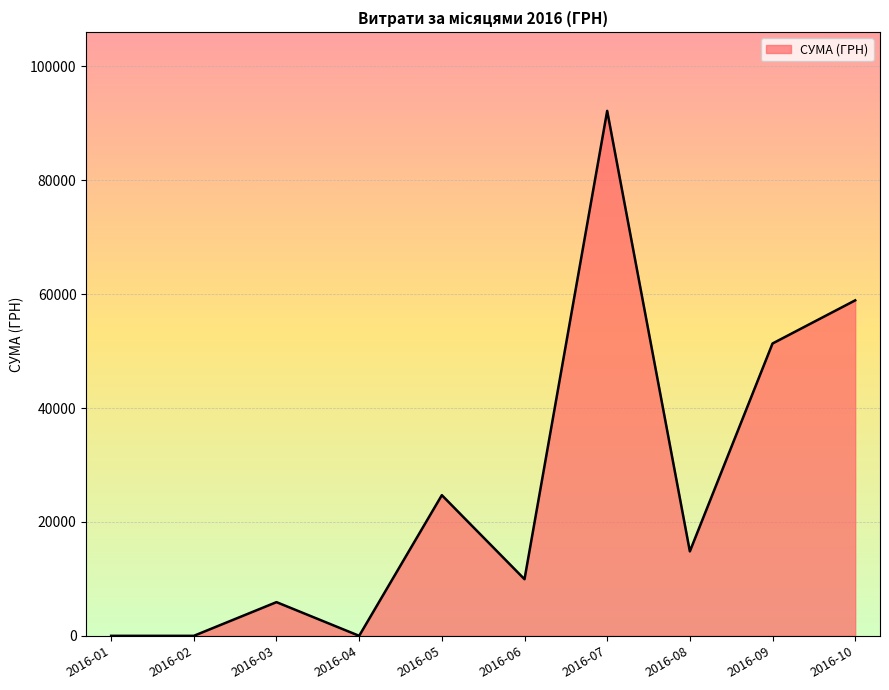

The value at 2016-07 is 140178.6. True or false?

False